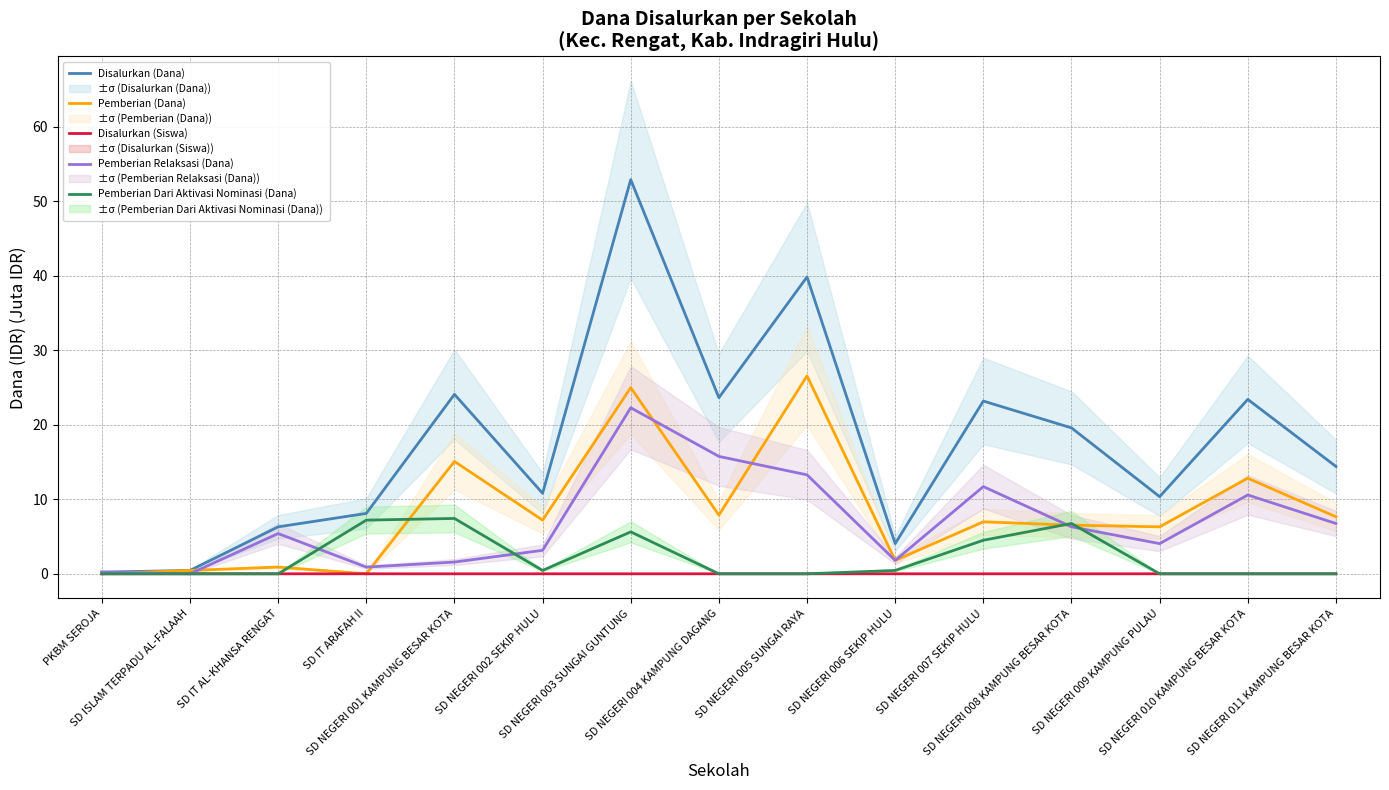

Is the value of Disalurkan (Siswa) at SD NEGERI 011 KAMPUNG BESAR KOTA greater than the value of Disalurkan (Dana) at SD NEGERI 001 KAMPUNG BESAR KOTA?

No